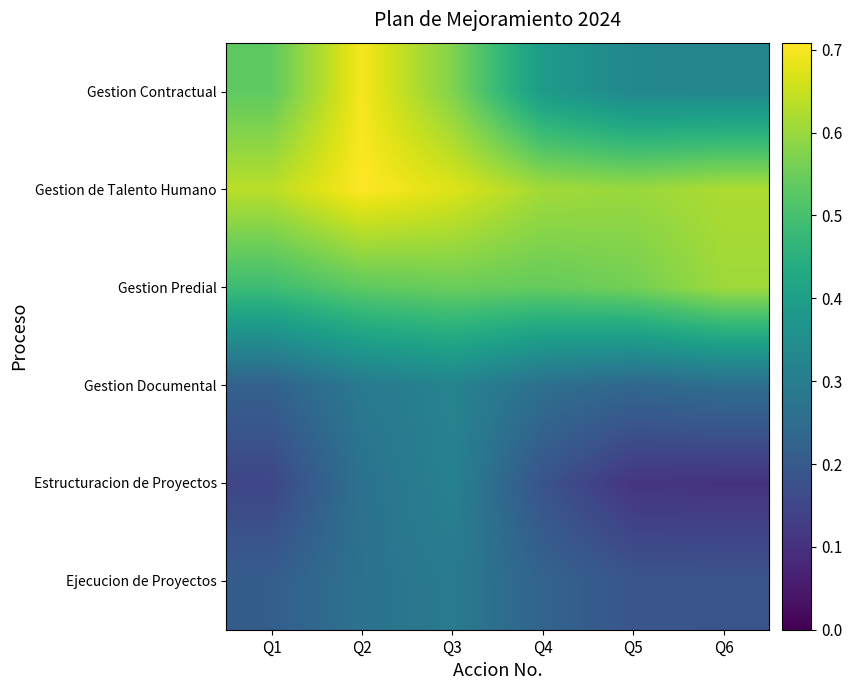

Reading right to left, list all the values displayed in this chart.

Ejecucion de Proyectos: Q6=0.2	Q5=0.2	Q4=0.2	Q3=0.3	Q2=0.3	Q1=0.2
Estructuracion de Proyectos: Q6=0.1	Q5=0.1	Q4=0.2	Q3=0.3	Q2=0.3	Q1=0.1
Gestion Documental: Q6=0.3	Q5=0.2	Q4=0.3	Q3=0.3	Q2=0.3	Q1=0.2
Gestion Predial: Q6=0.6	Q5=0.6	Q4=0.5	Q3=0.5	Q2=0.5	Q1=0.5
Gestion de Talento Humano: Q6=0.6	Q5=0.6	Q4=0.6	Q3=0.7	Q2=0.7	Q1=0.6
Gestion Contractual: Q6=0.3	Q5=0.3	Q4=0.4	Q3=0.6	Q2=0.7	Q1=0.5